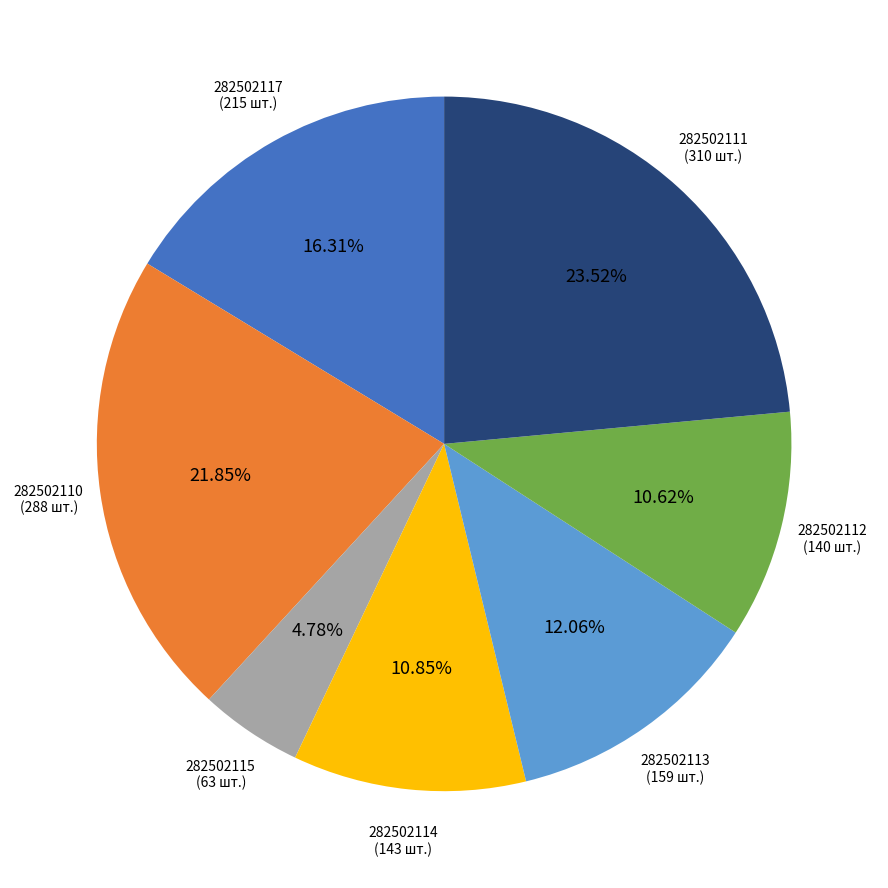

Is there a majority slice in this chart?

No